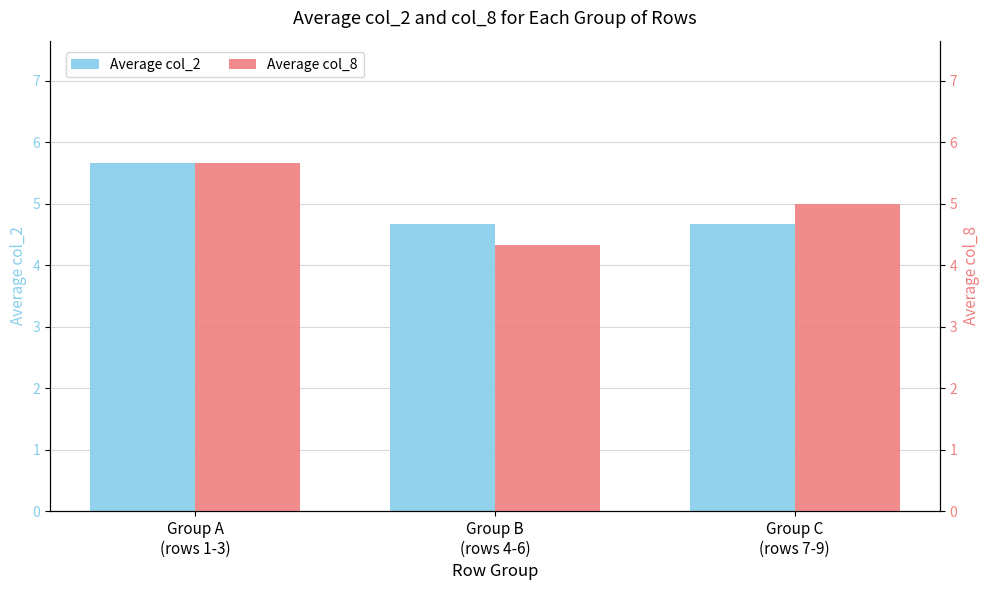

At which category is the sum across all series the highest?

Group A
(rows 1-3)